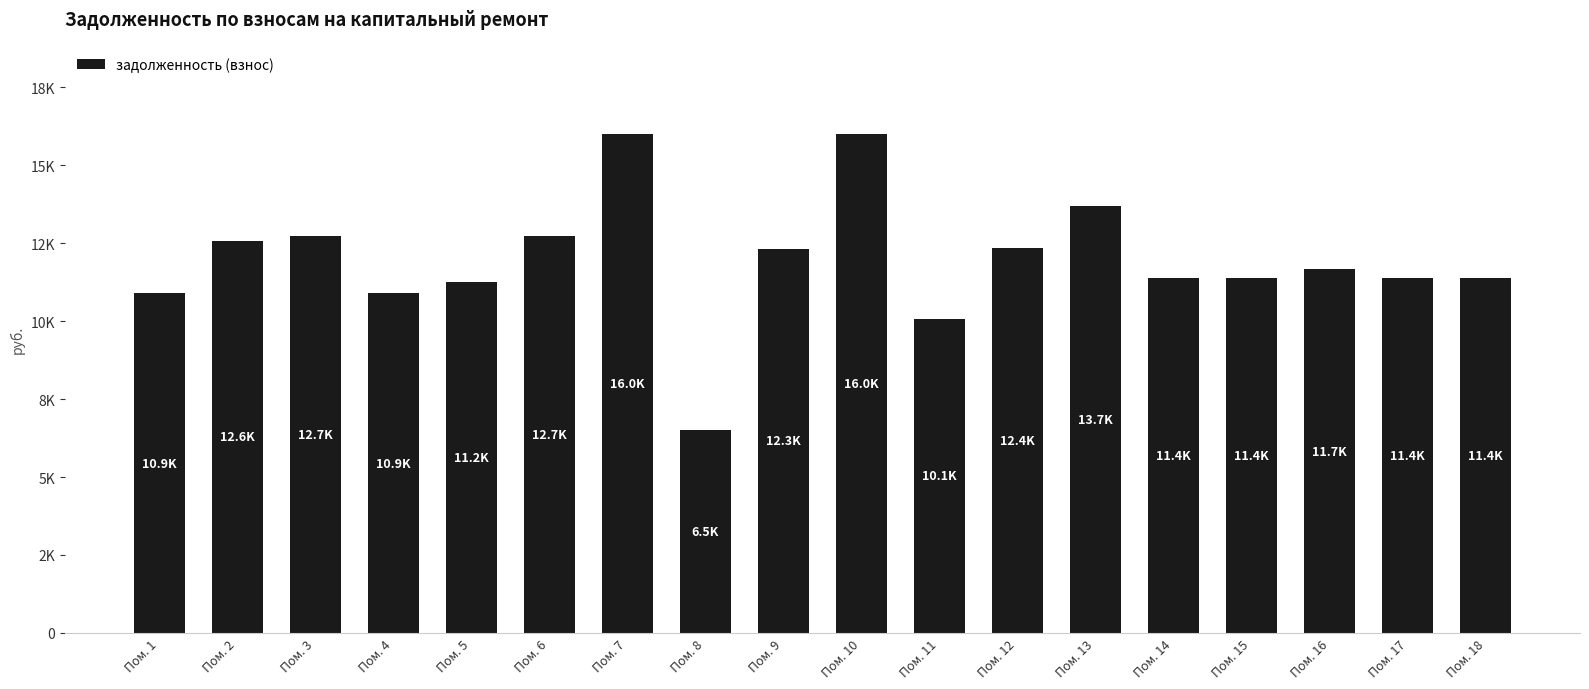

Are the bars horizontal?

No